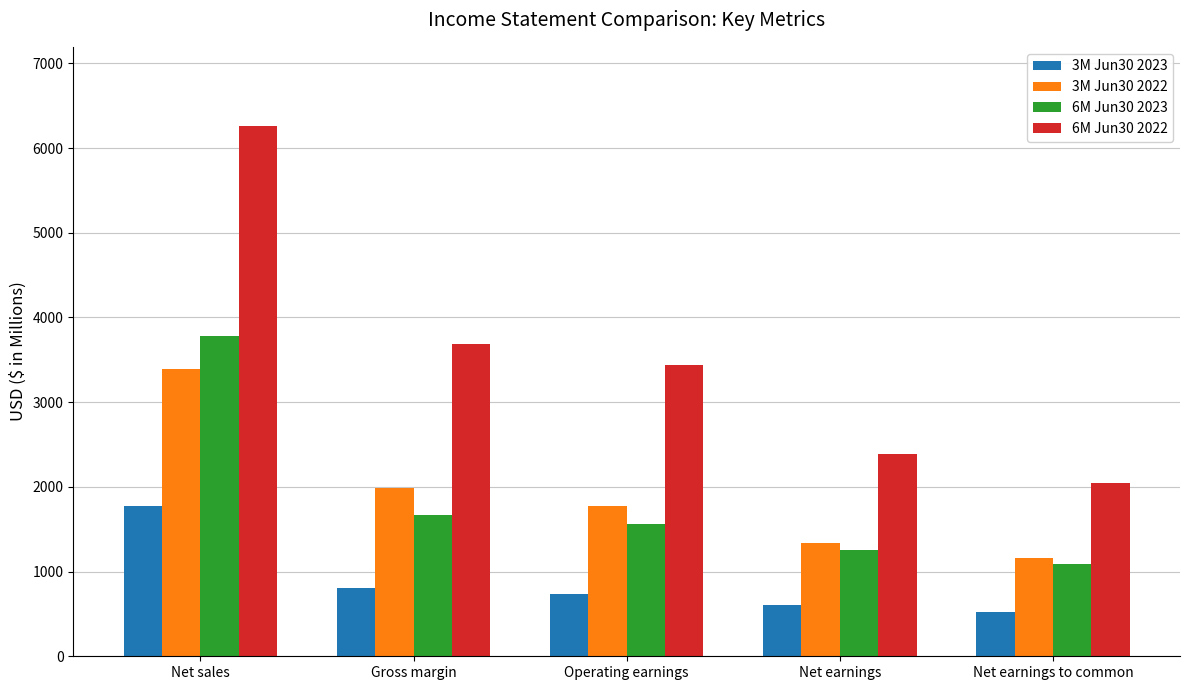

What is the label of the 2nd bar from the left?

Gross margin